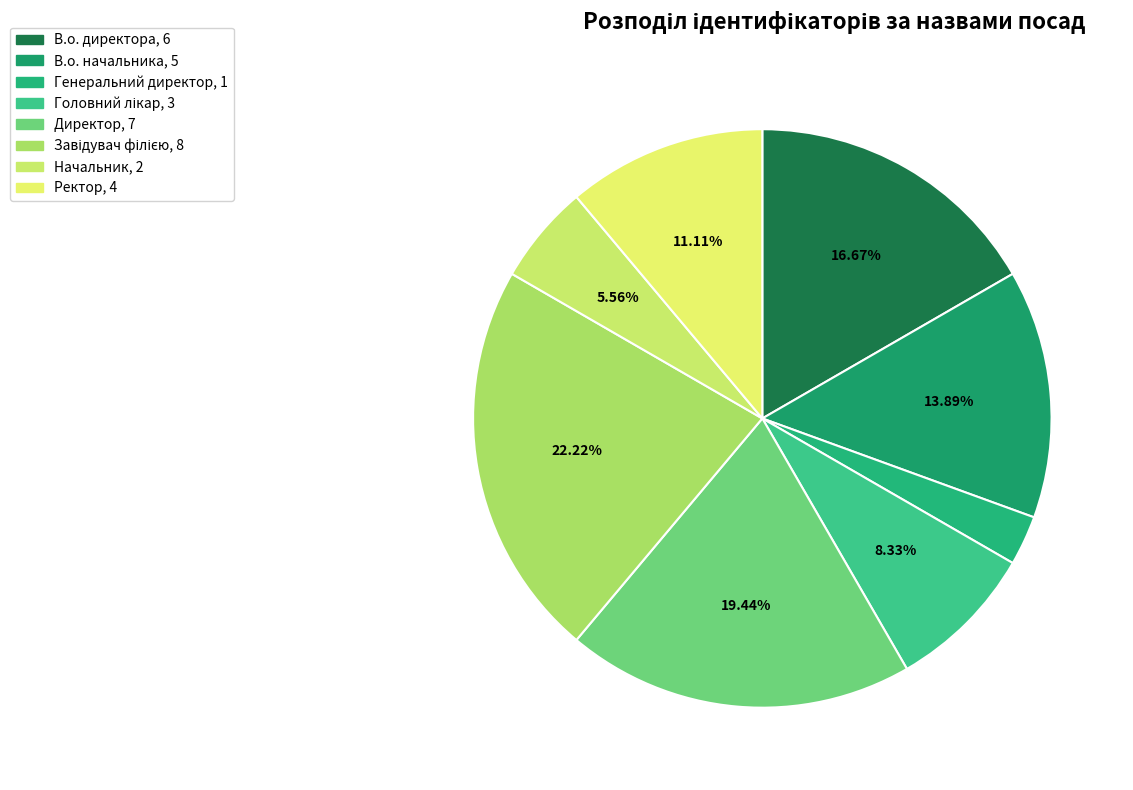

Is В.о. начальника the majority of the pie?

No